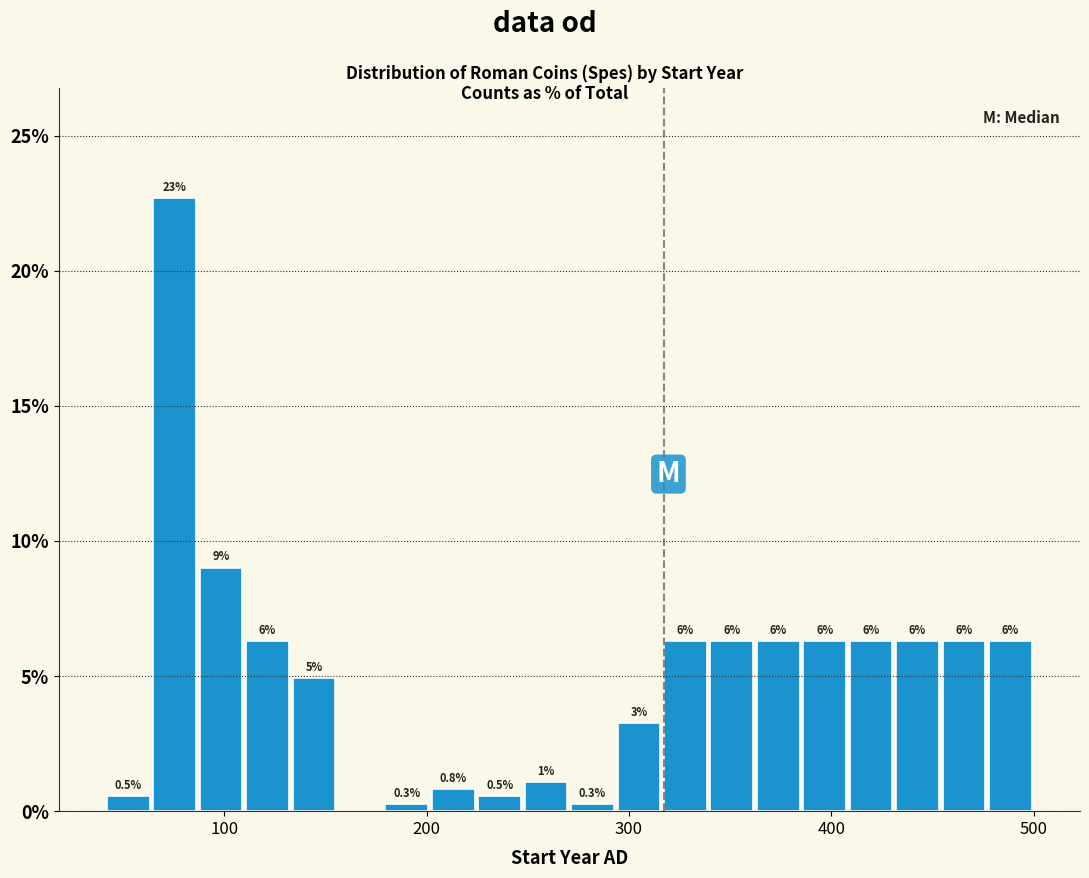

Read against the x-axis, roughly where is the centre of the tallest bar?

80